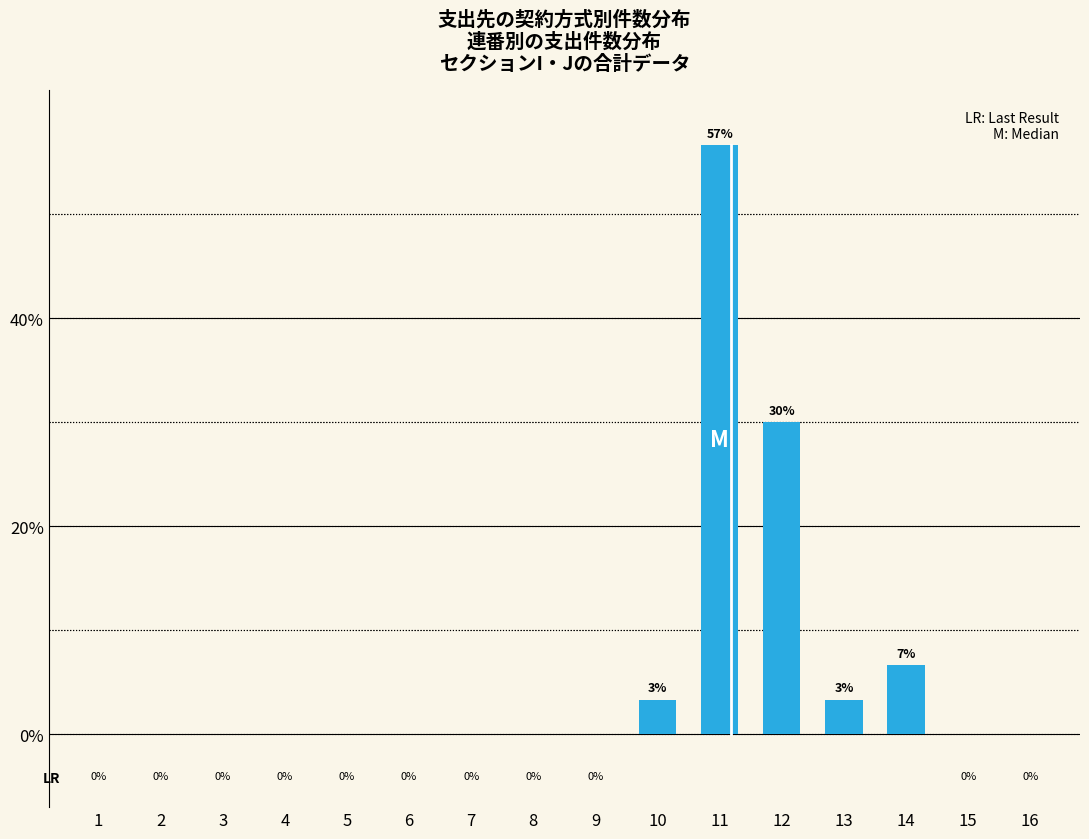

Which category has the highest value across all series?

11